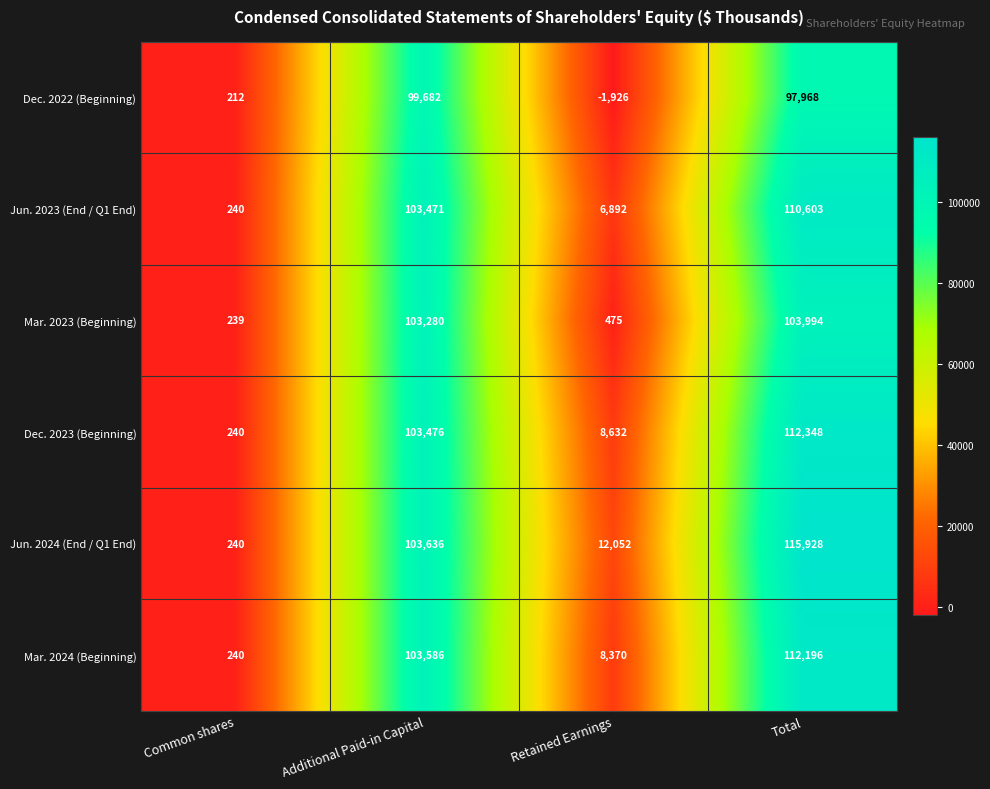

Reading left to right, list all the values displayed in this chart.

Dec. 2022 (Beginning): Common shares=212	Additional Paid-in Capital=99682	Retained Earnings=-1926	Total=97968
Jun. 2023 (End / Q1 End): Common shares=240	Additional Paid-in Capital=103471	Retained Earnings=6892	Total=110603
Mar. 2023 (Beginning): Common shares=239	Additional Paid-in Capital=103280	Retained Earnings=475	Total=103994
Dec. 2023 (Beginning): Common shares=240	Additional Paid-in Capital=103476	Retained Earnings=8632	Total=112348
Jun. 2024 (End / Q1 End): Common shares=240	Additional Paid-in Capital=103636	Retained Earnings=12052	Total=115928
Mar. 2024 (Beginning): Common shares=240	Additional Paid-in Capital=103586	Retained Earnings=8370	Total=112196